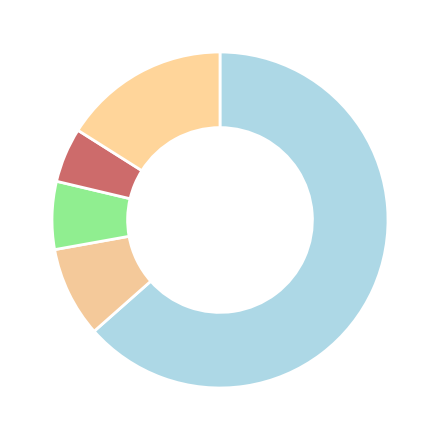

What is the majority slice?

行政运行